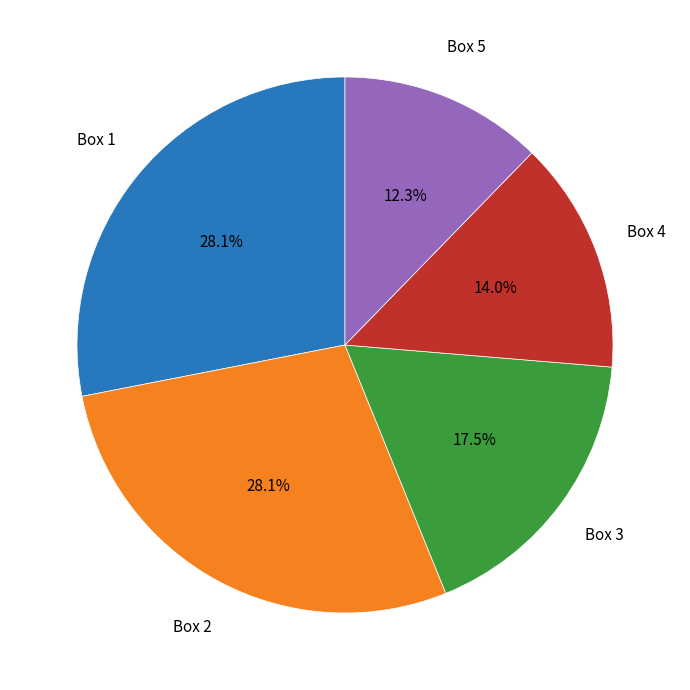

Does any single category account for the majority?

No